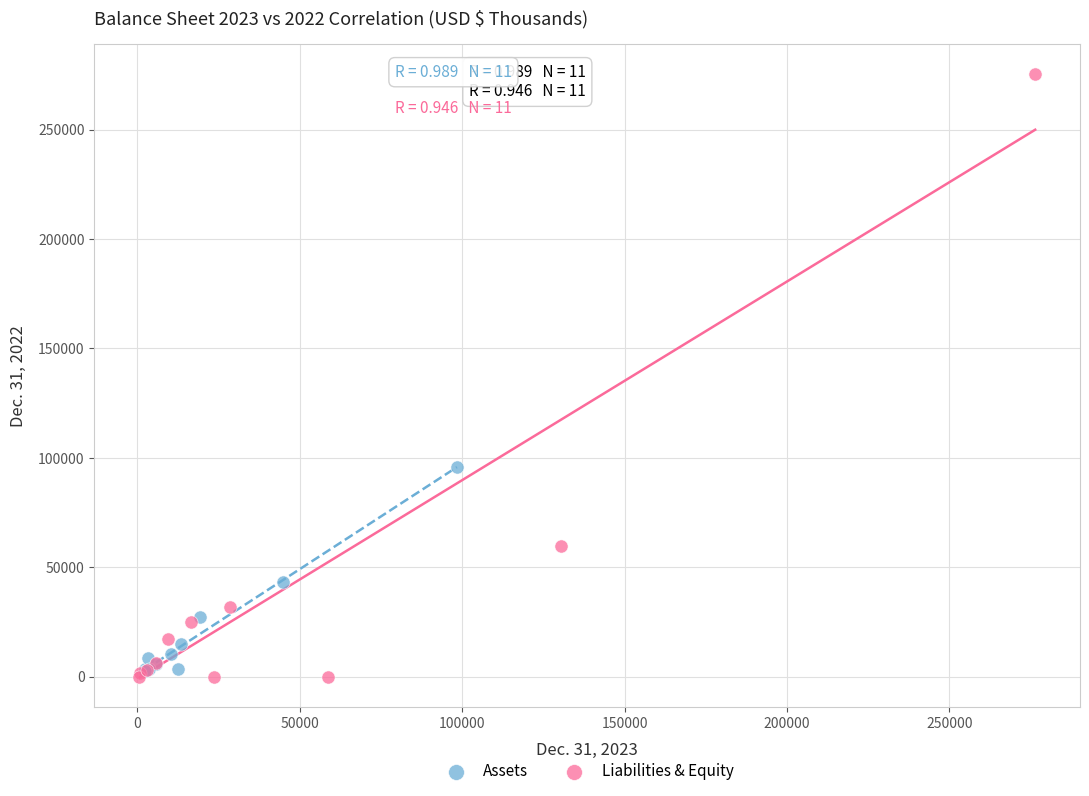

Which series has the widest spread of Y values?

Liabilities & Equity